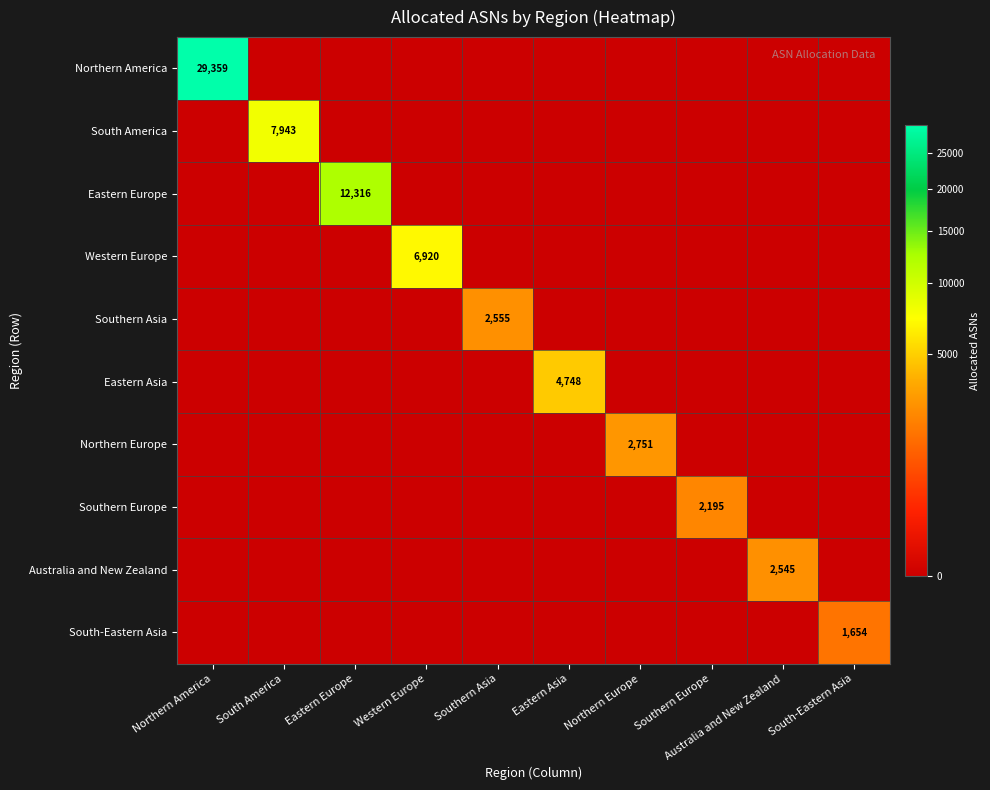

True or false: Northern Europe has a value of 2751 at Northern Europe.

True